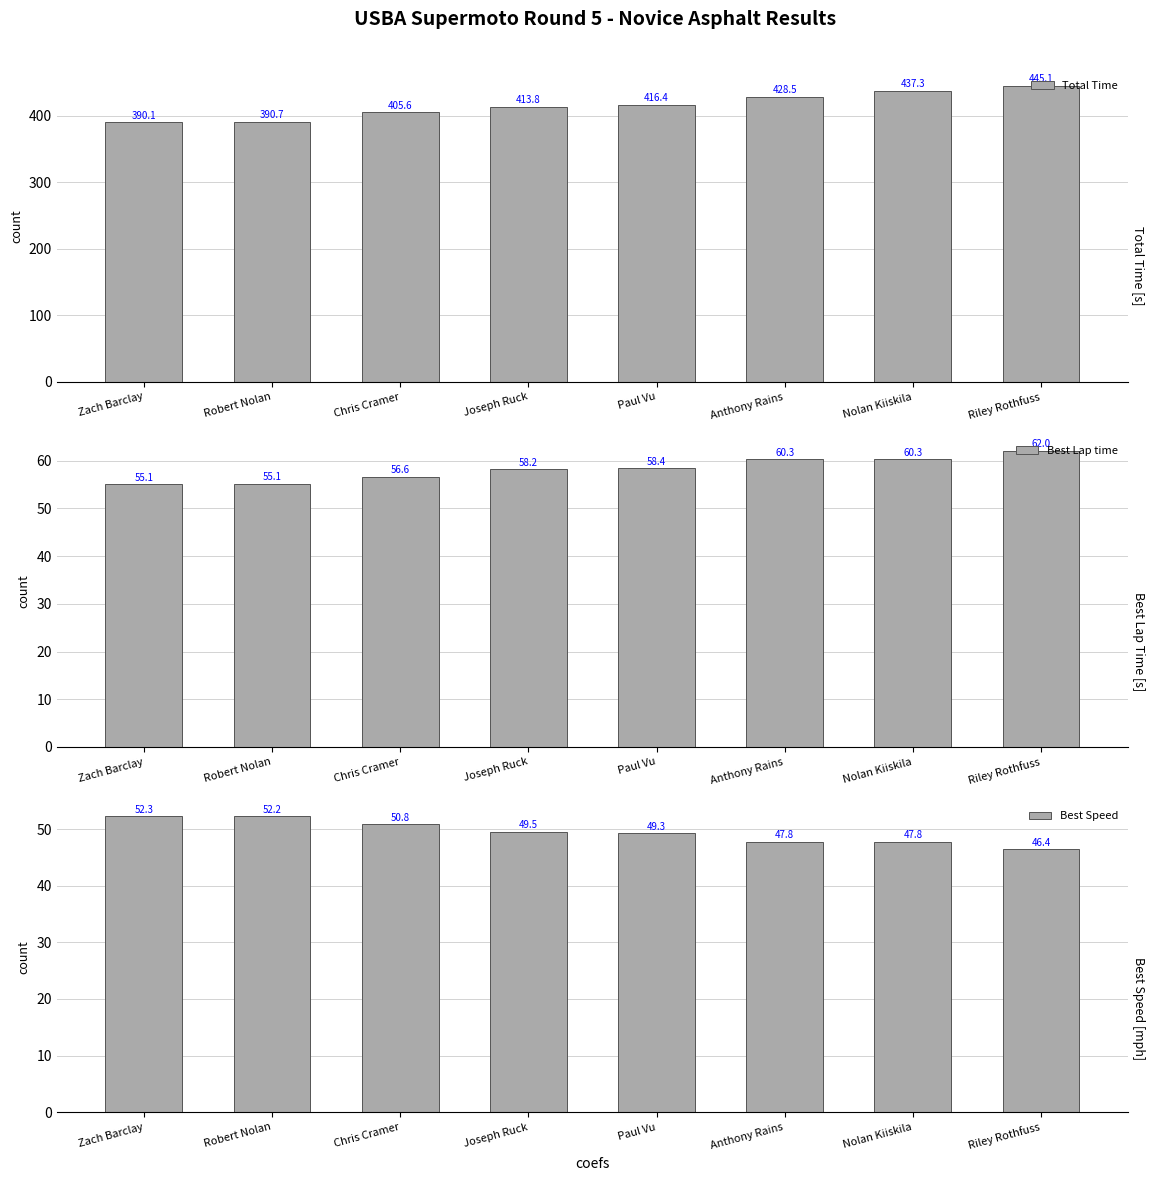

Does the chart contain any negative values?

No